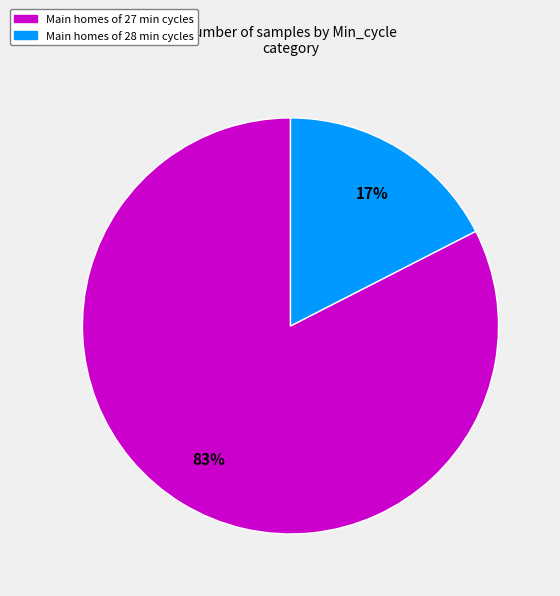

Is there any slice that represents more than half of the pie?

Yes